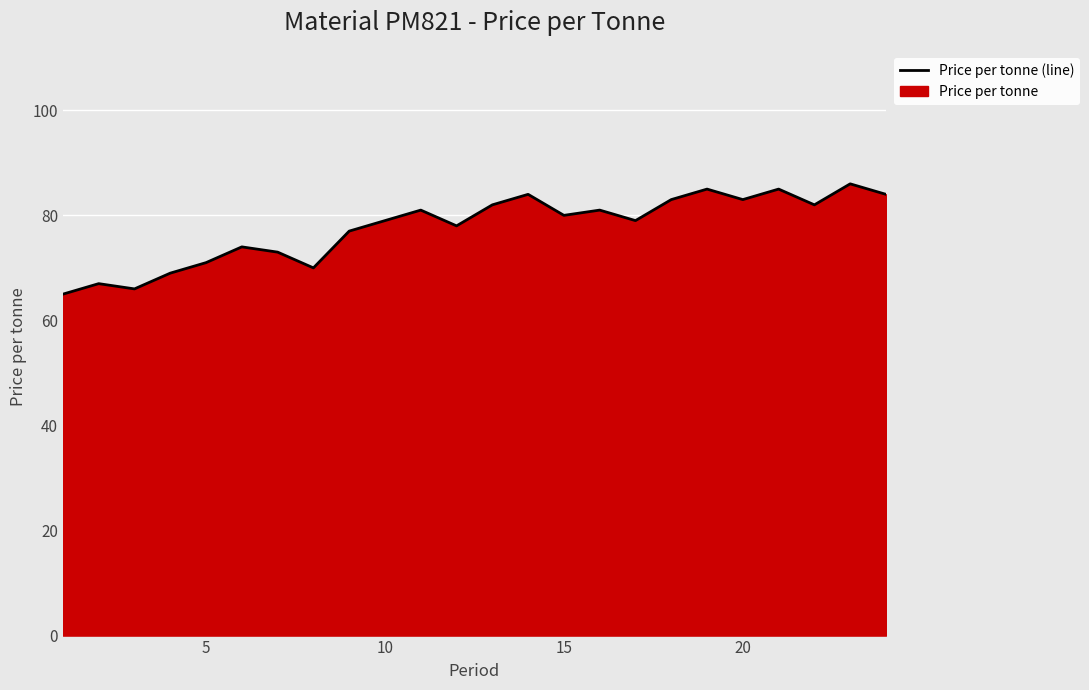

Reading right to left, transcribe all the data shown in this chart.

84	86	82	85	83	85	83	79	81	80	84	82	78	81	79	77	70	73	74	71	69	66	67	65